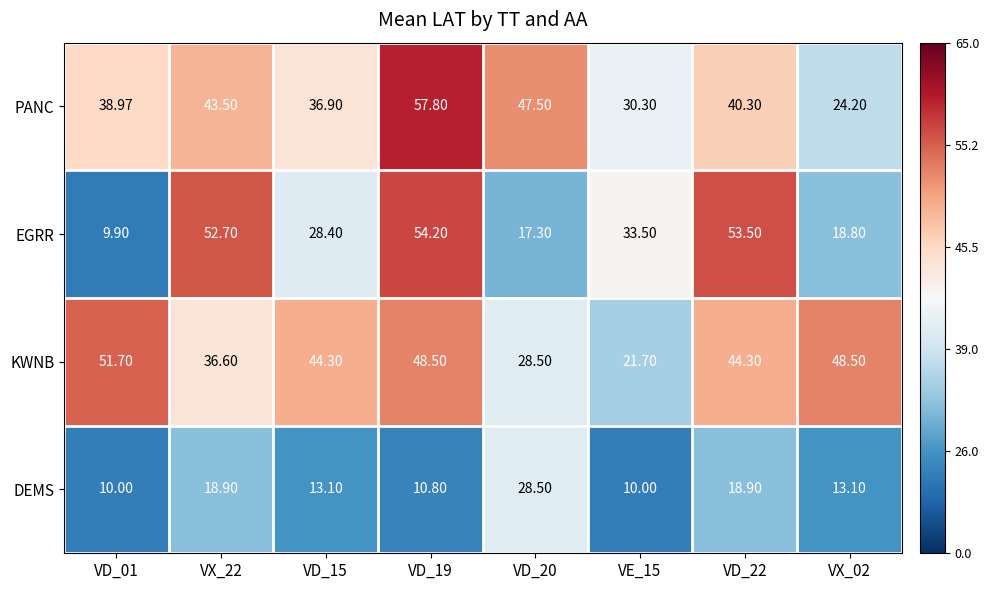

Which series has the widest spread of values?

EGRR